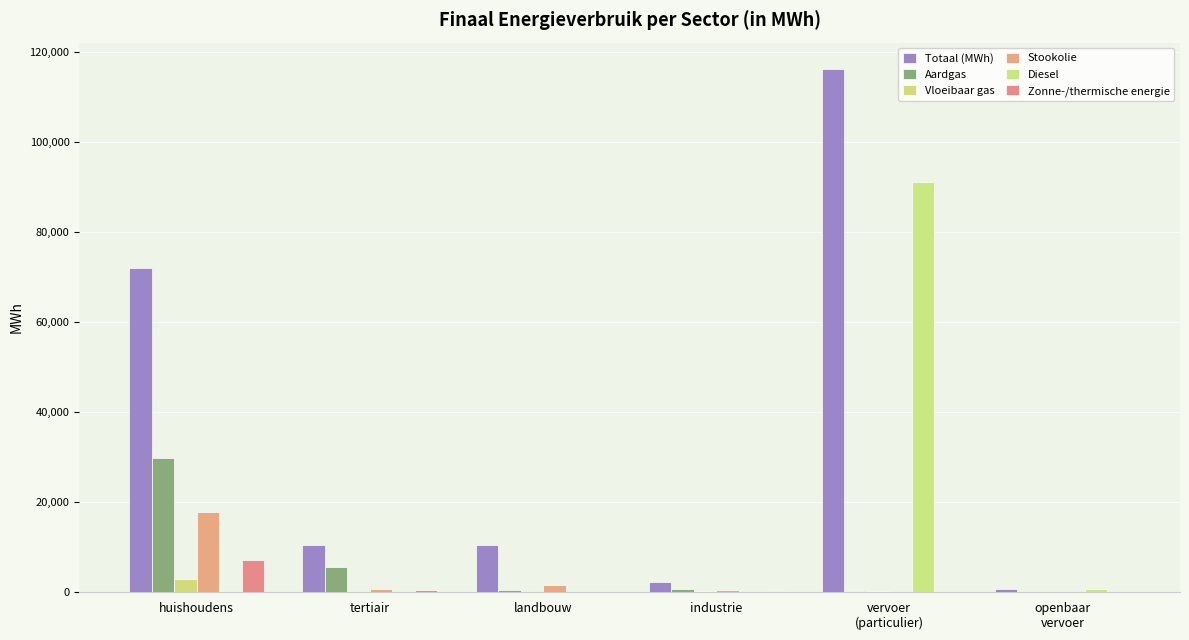

What is the value of the Stookolie bar at the 4th from the left?

410.8